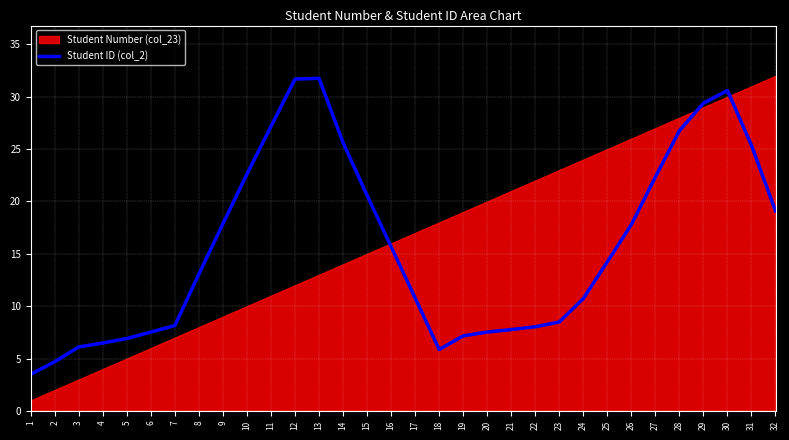

The Student ID (col_2) series shows 44.1 at 11. True or false?

False